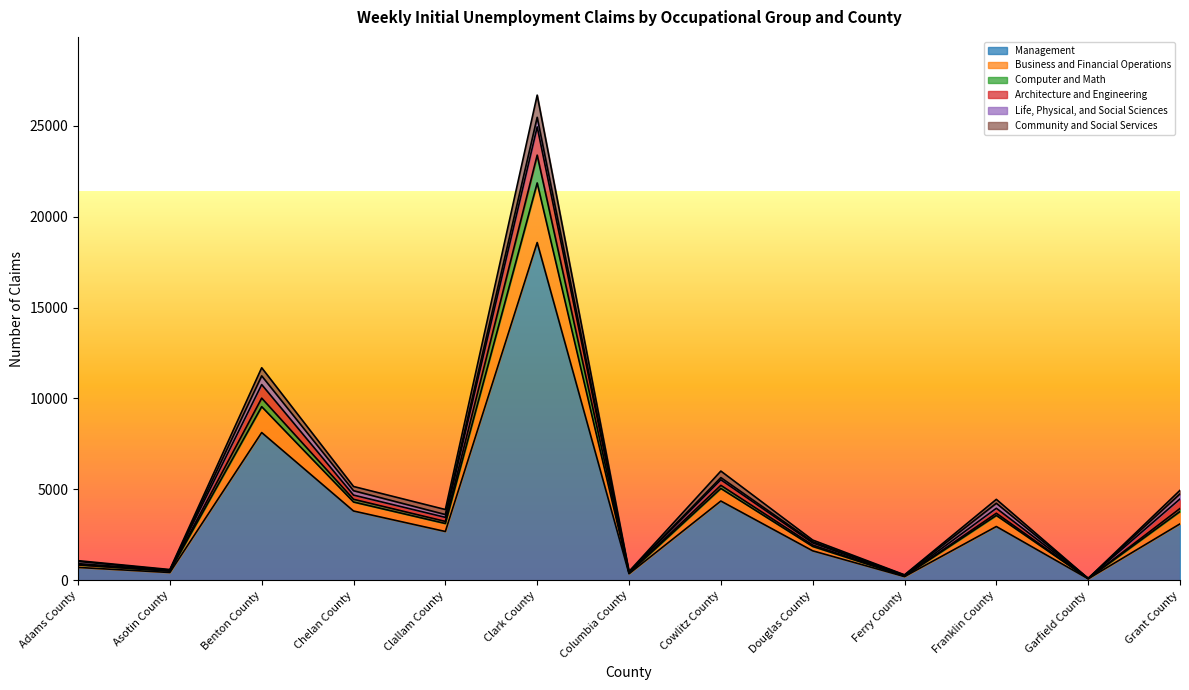

What is the difference between the maximum and minimum values in the Management series?

18498